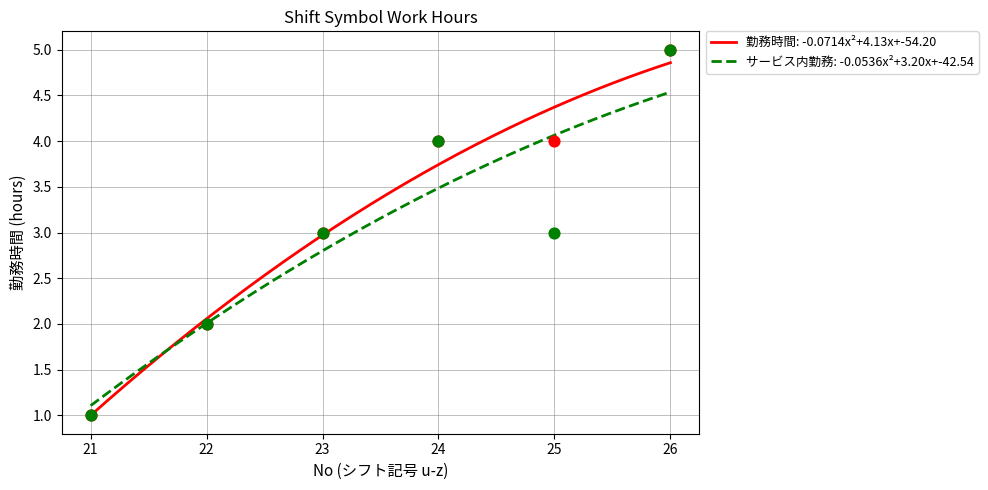

Which series reaches the maximum Y coordinate?

Series_u_v_w_x_y_z